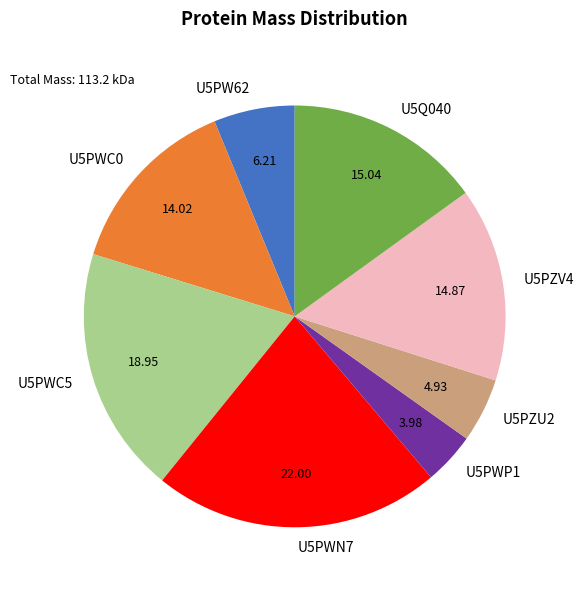

The U5PWP1 slice represents 4% of the pie. True or false?

True